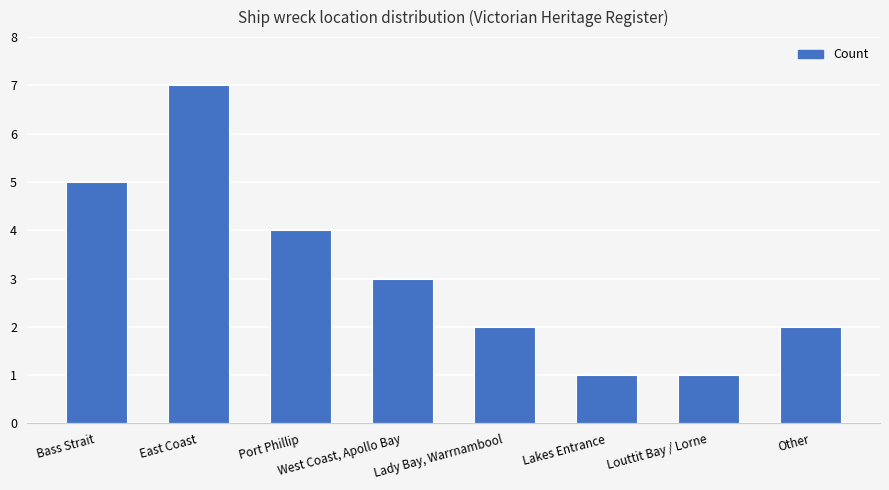

What is the change in value from West Coast, Apollo Bay to Louttit Bay / Lorne?

-2